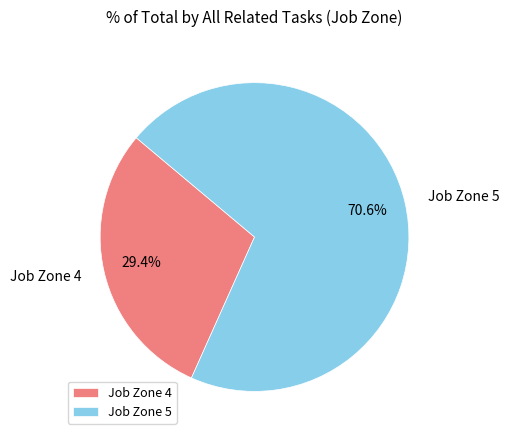

How many slices are in this pie chart?

2